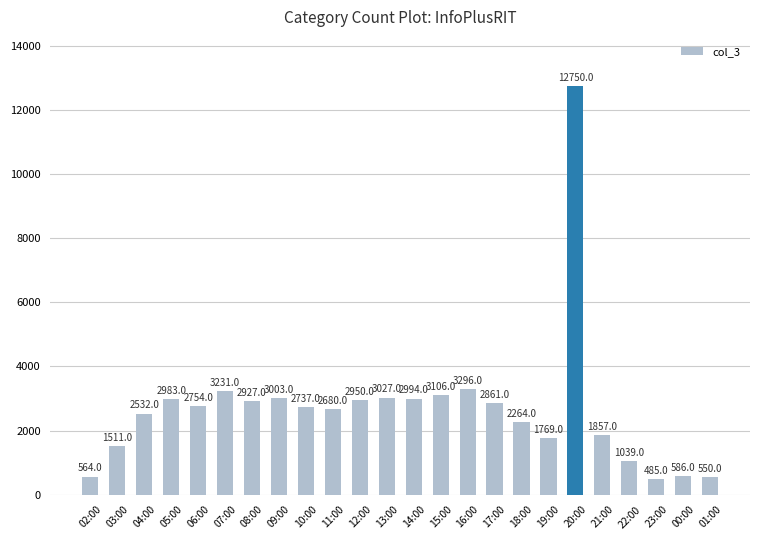

List the labels in order of value, smallest first.

23:00, 01:00, 02:00, 00:00, 22:00, 03:00, 19:00, 21:00, 18:00, 04:00, 11:00, 10:00, 06:00, 17:00, 08:00, 12:00, 05:00, 14:00, 09:00, 13:00, 15:00, 07:00, 16:00, 20:00